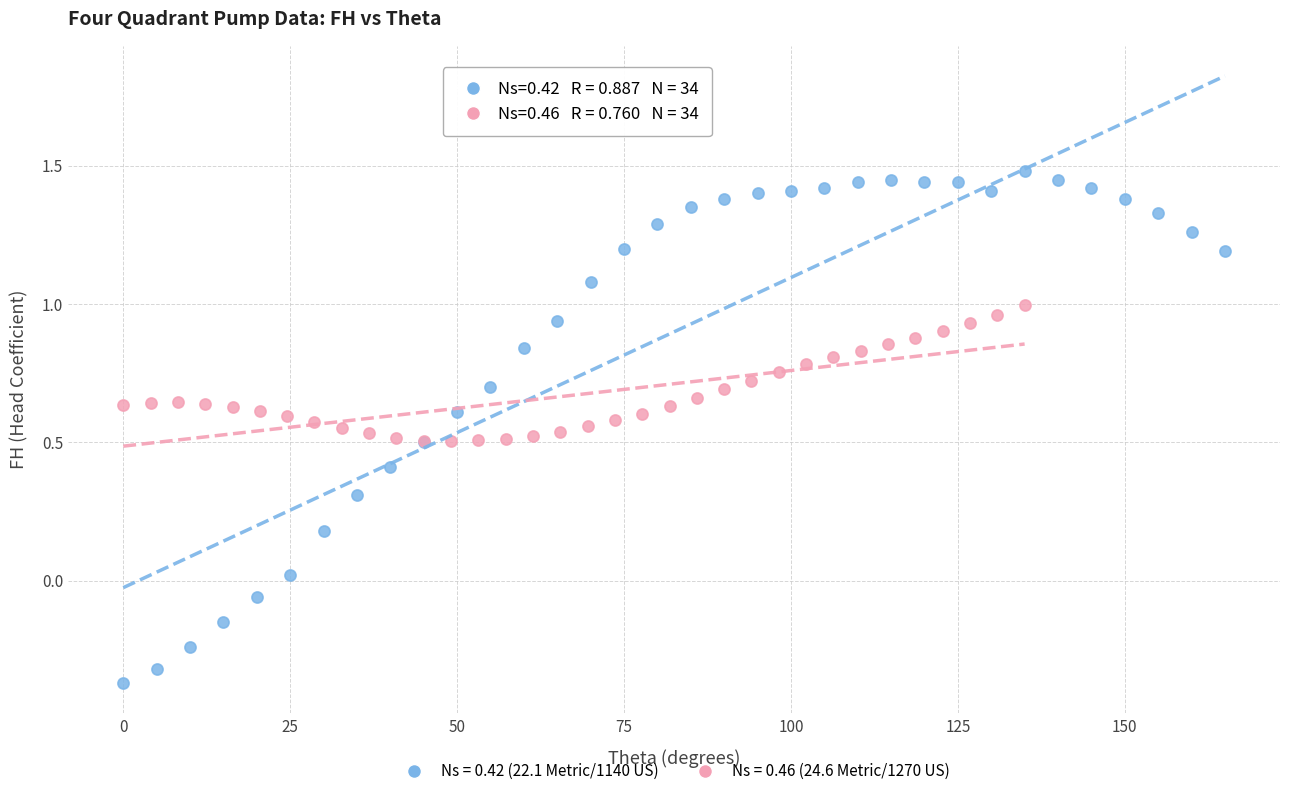

Which series contains the highest Y value?

Ns = 0.42 (22.1 Metric/1140 US)